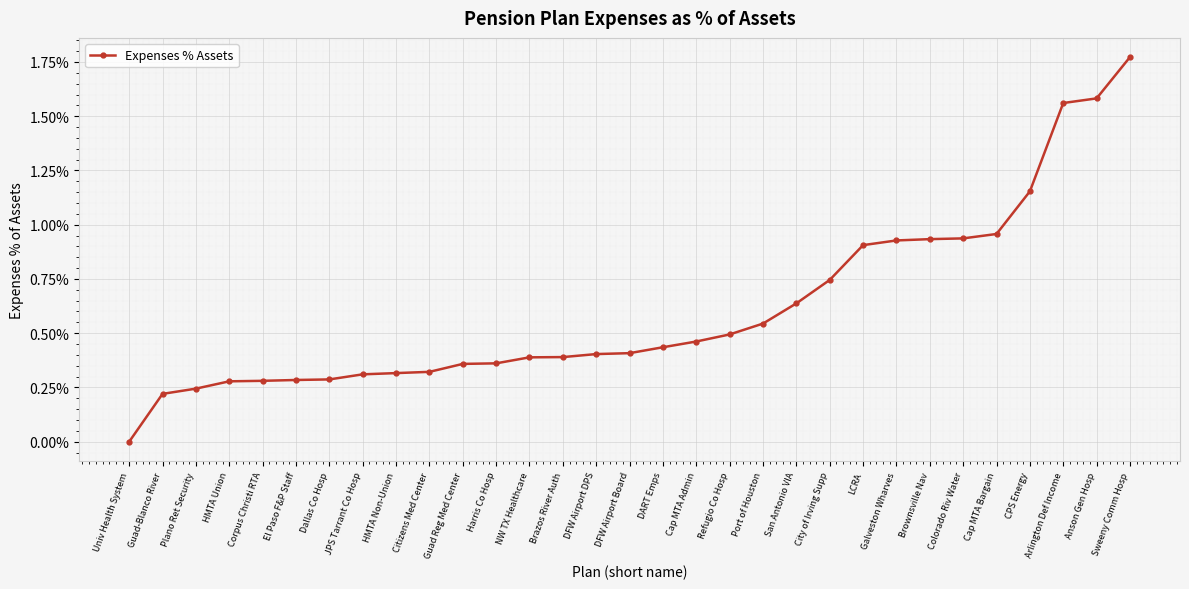

How many positive values are there?

30